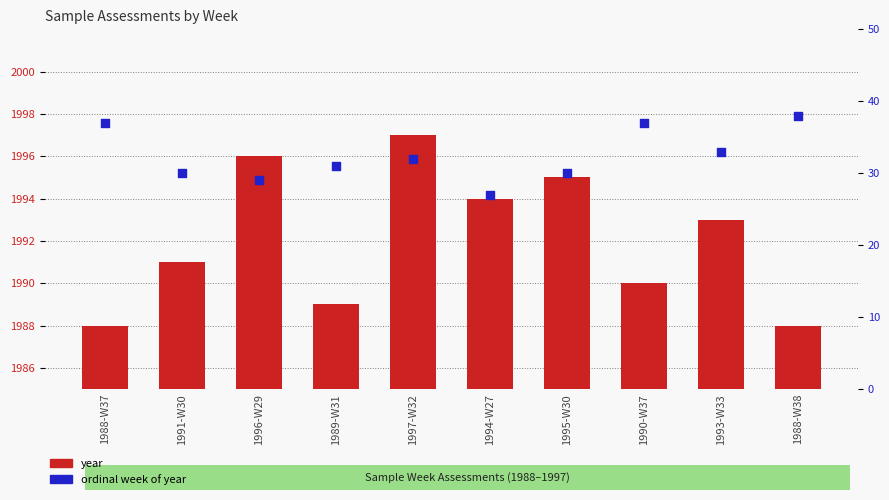

Which series reaches the minimum Y coordinate?

ordinal week